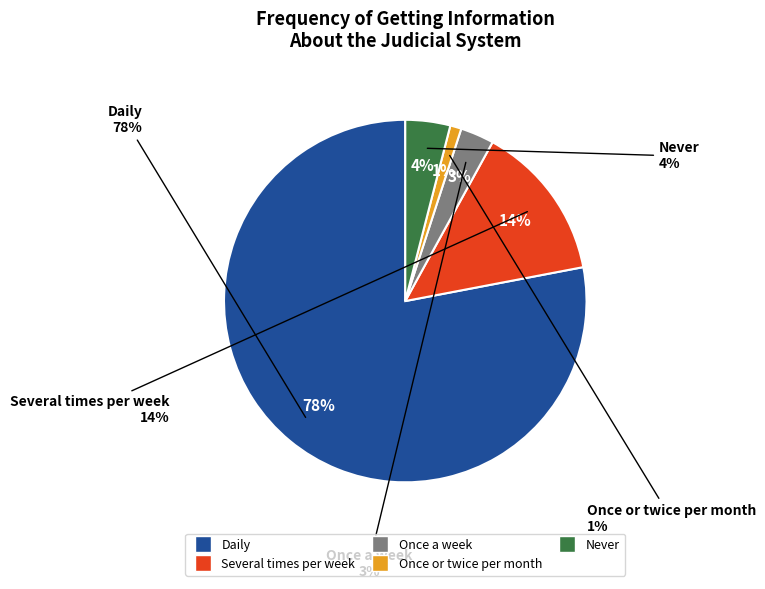

What is the smallest slice in the pie chart?

Once or twice per month